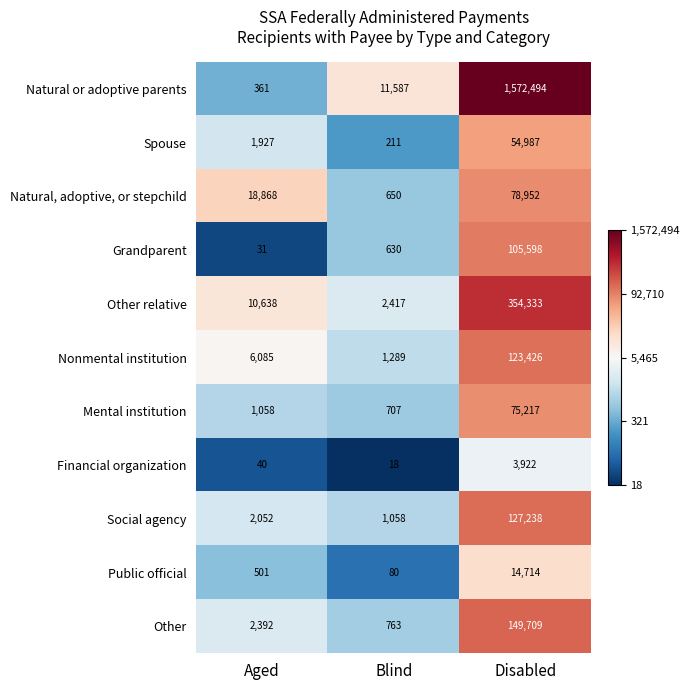

Where is Grandparent nearest to the value 52814?

Blind